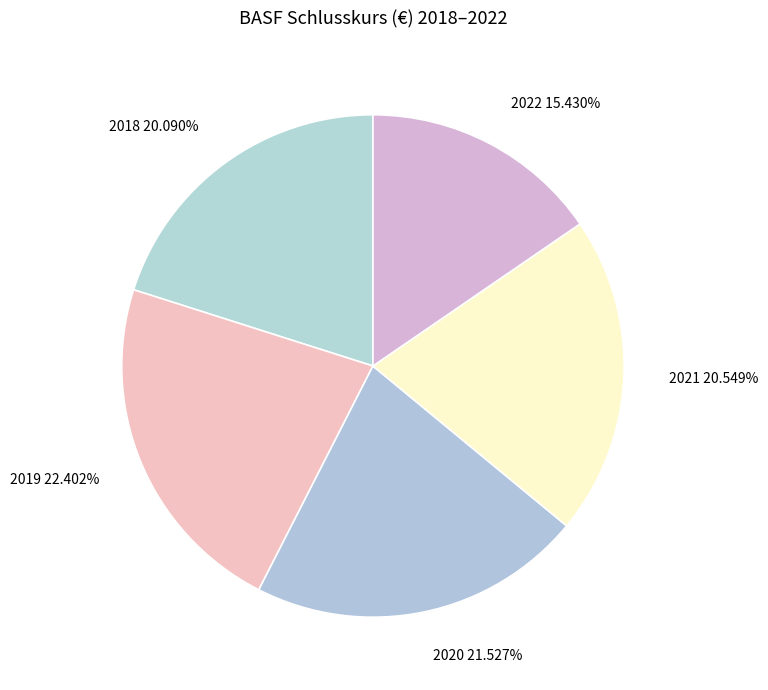

What is the largest slice in the pie chart?

2019